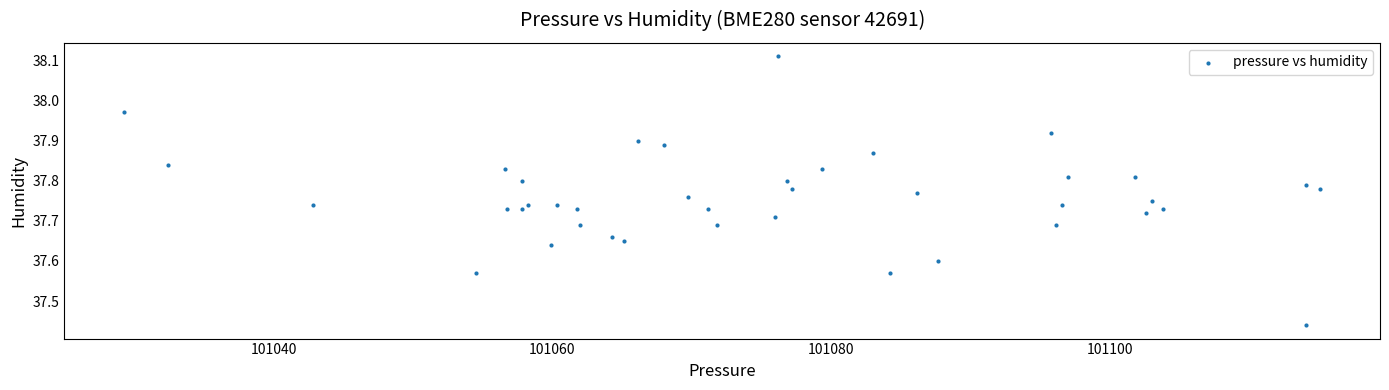

What is the range of Y values (max minus min)?

0.7